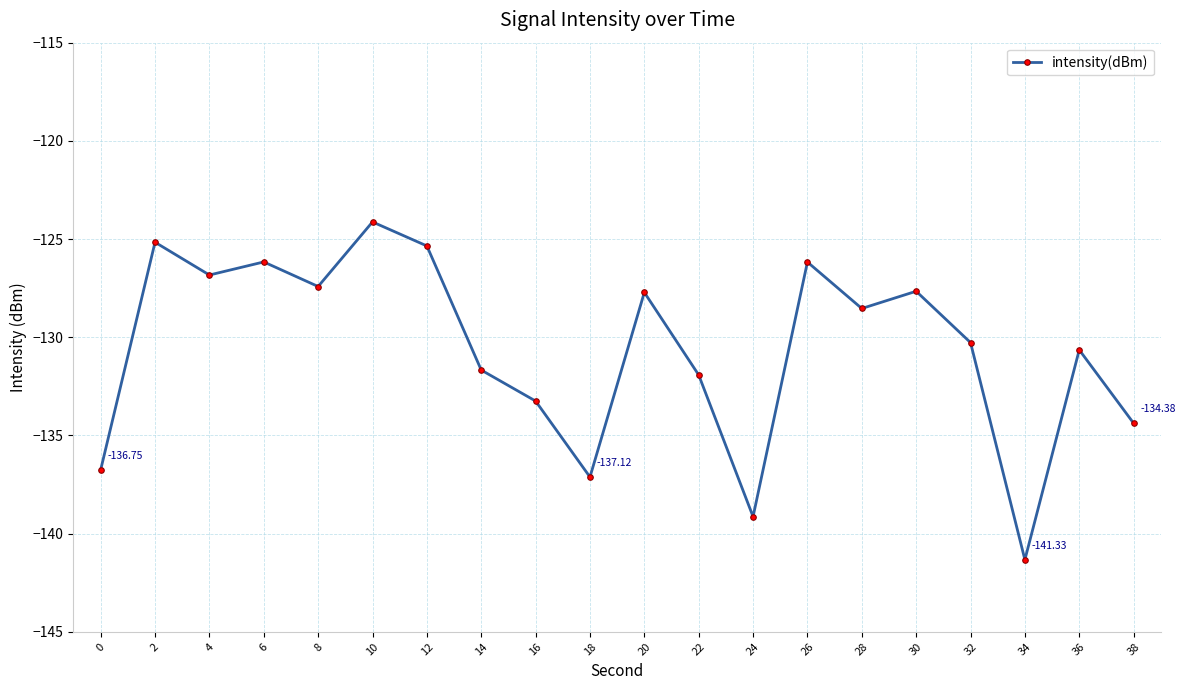

What is the difference between the second highest and minimum values?

16.2